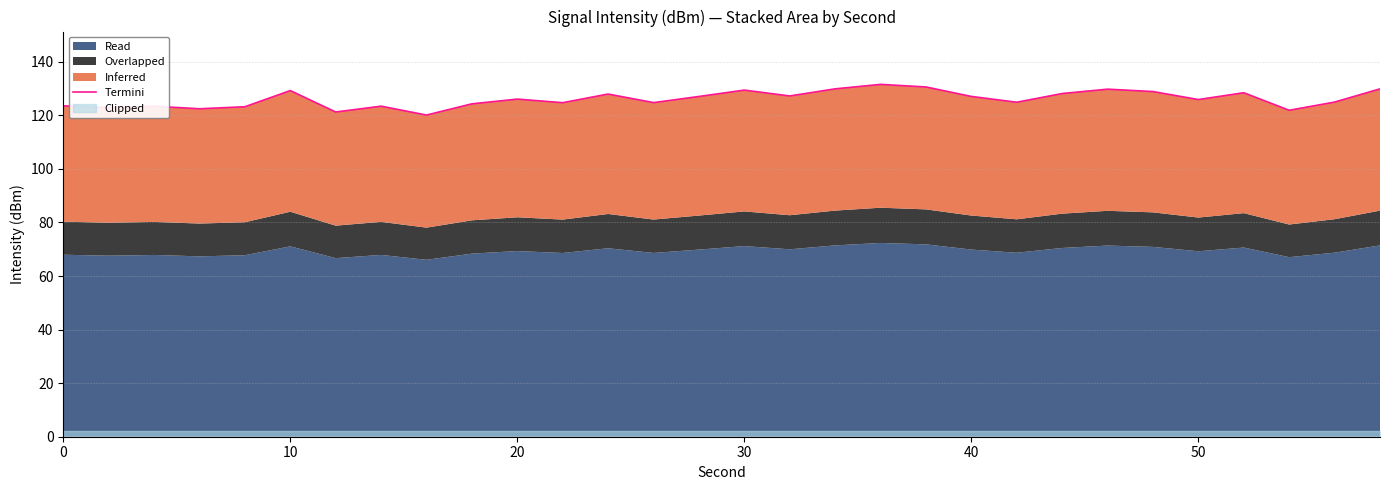

What is the average value?

126.1